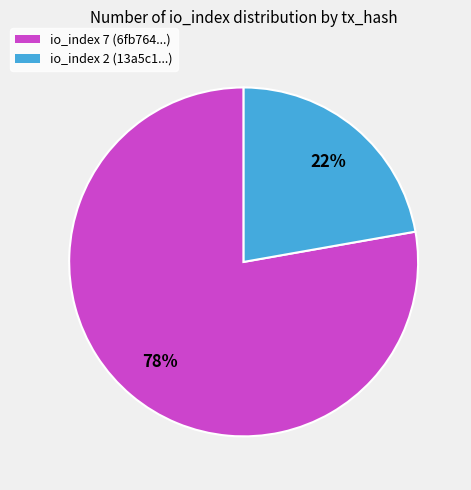

Does any single category account for the majority?

Yes